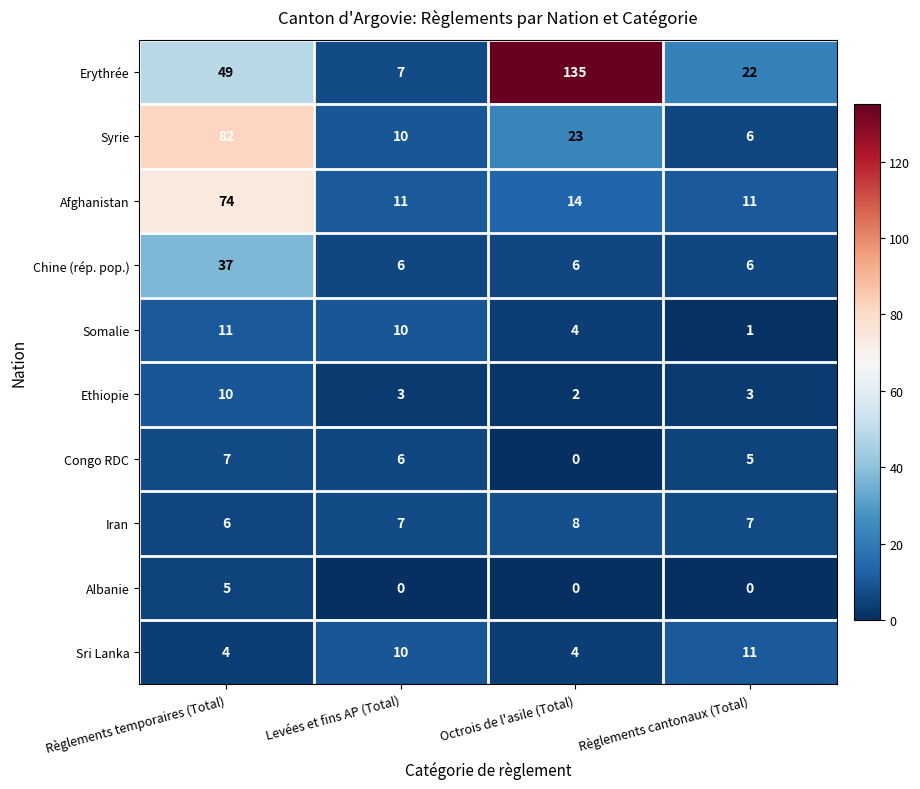

What is the average value of the Sri Lanka series?

7